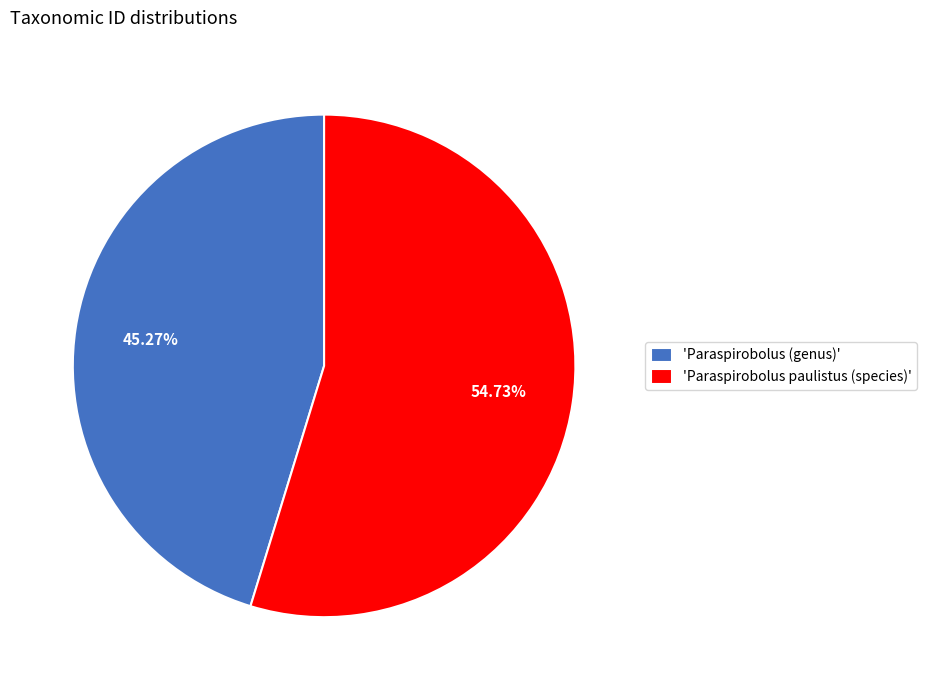

Does 'Paraspirobolus paulistus (species)' represent more than half of the total?

Yes